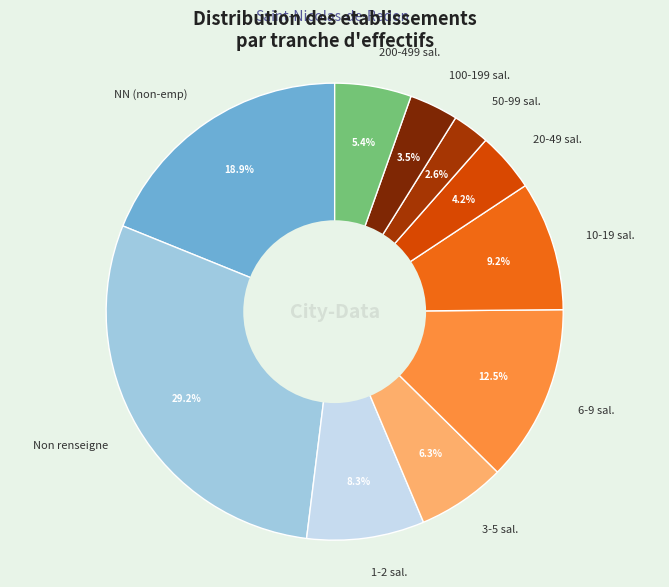

Which has a higher value, NN (non-emp) or 3-5 sal.?

NN (non-emp)